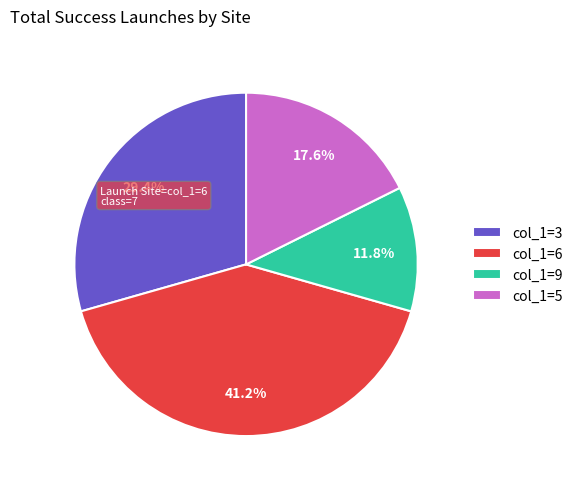

Rank the categories by value from highest to lowest.

col_1=6, col_1=3, col_1=5, col_1=9